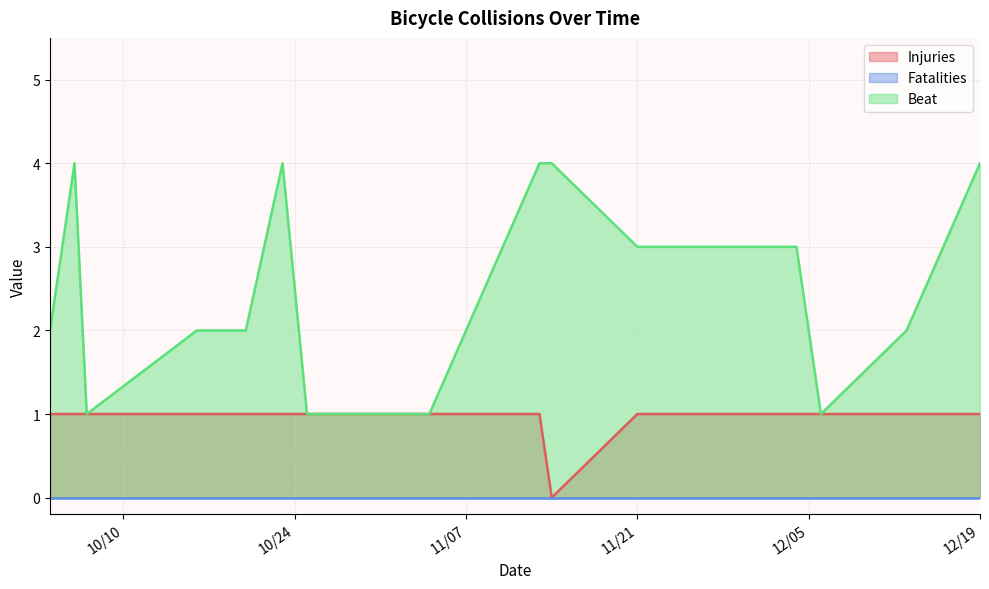

What is the sum of the Injuries values at 12/13/2017 and 11/13/2017?

2